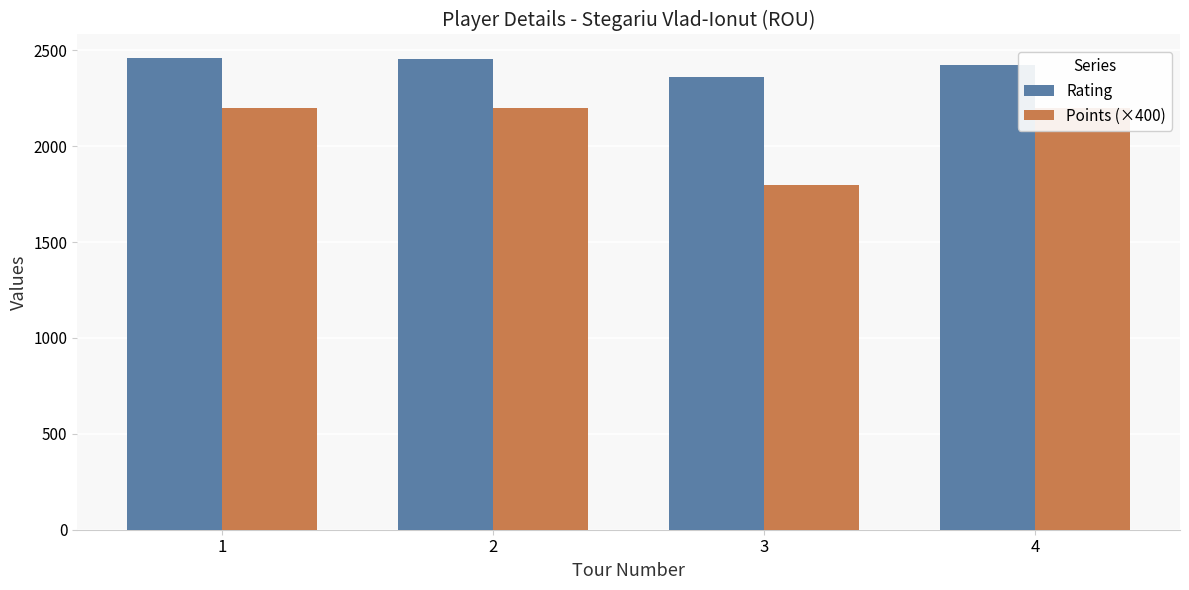

Count the number of data series in this chart.

2